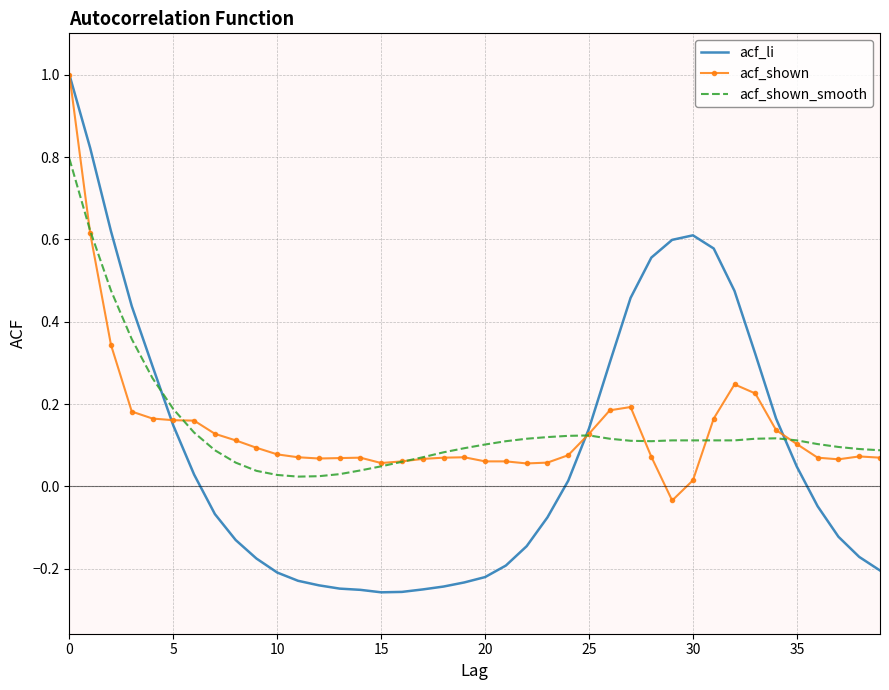

Which series has the widest spread of values?

acf_li